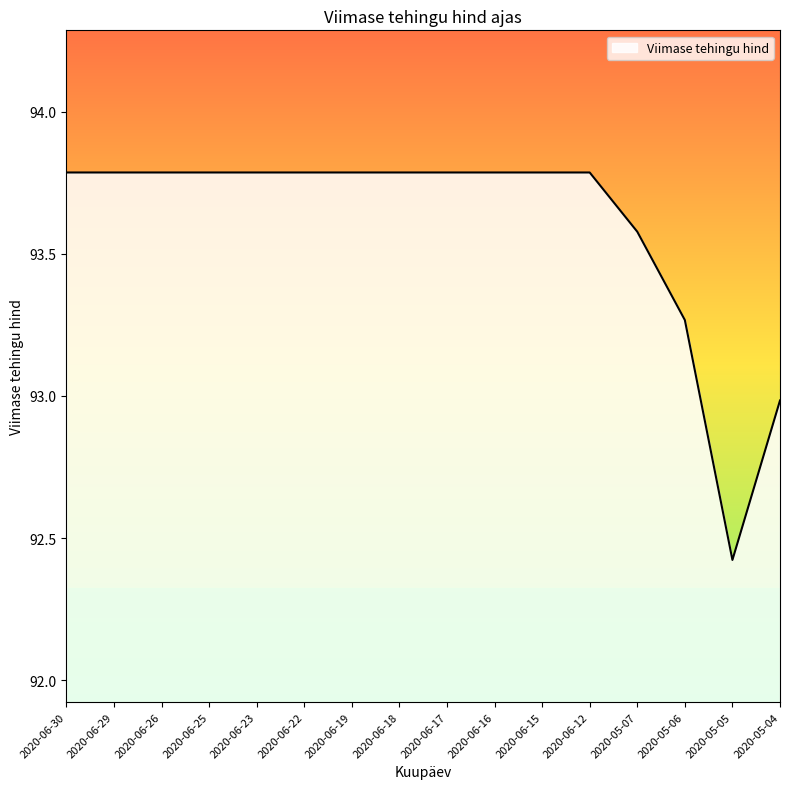

What is the change in value from 2020-06-17 to 2020-05-06?

-0.5